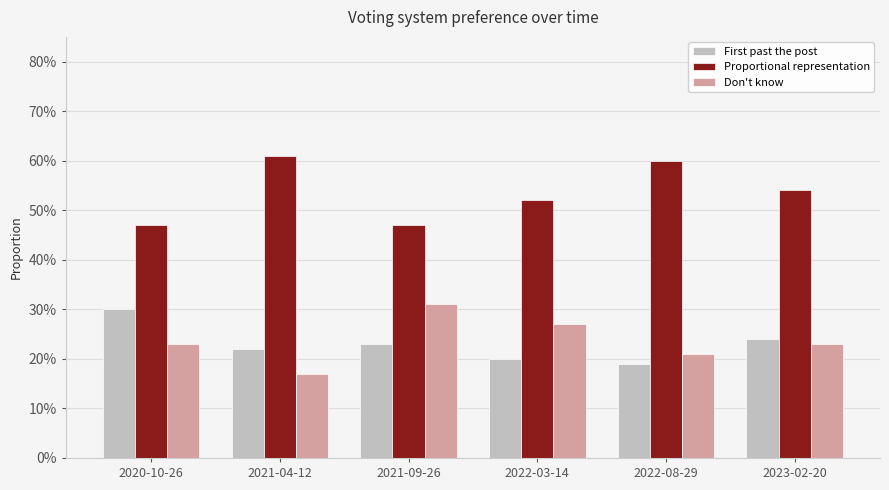

What are all the series names shown in the legend?

First past the post, Proportional representation, Don't know